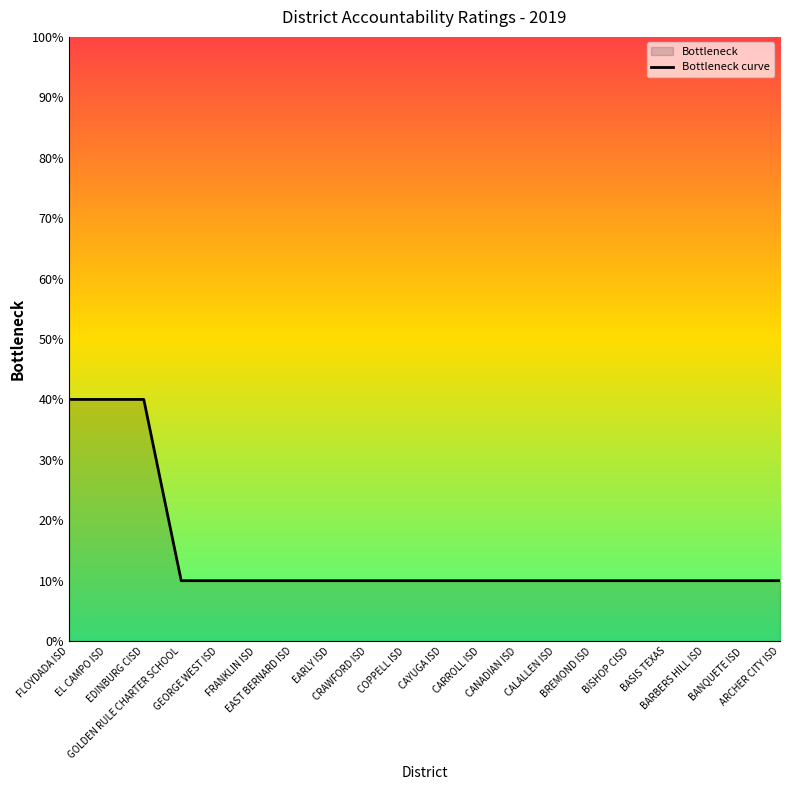

Is it true that the value at BASIS TEXAS is 10?

True